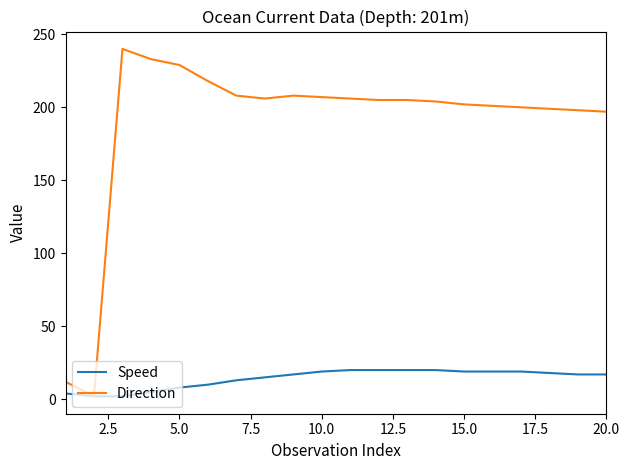

Which series has the largest total across all categories?

Direction